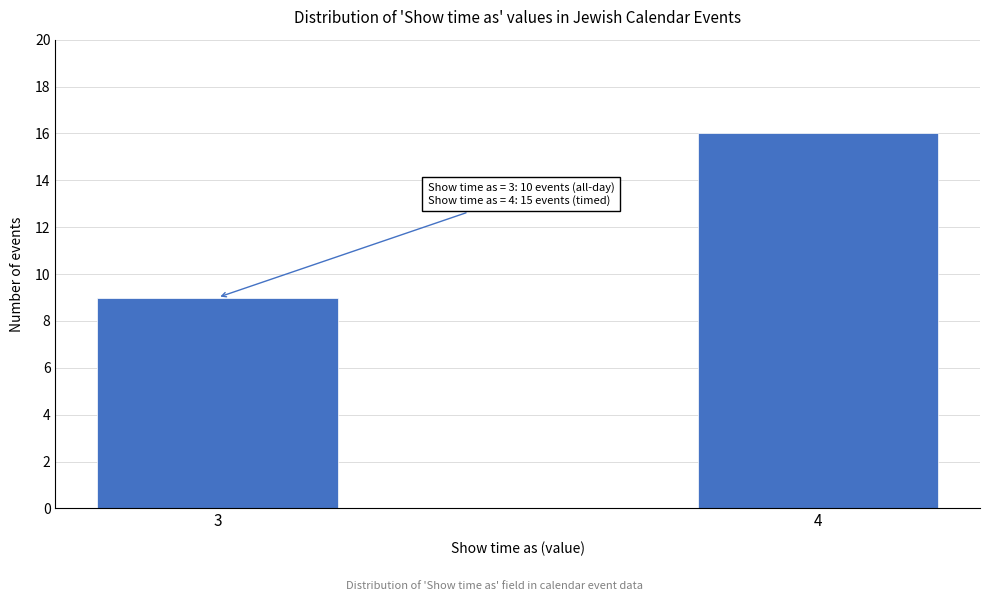

Reading right to left, list all the values displayed in this chart.

16	9